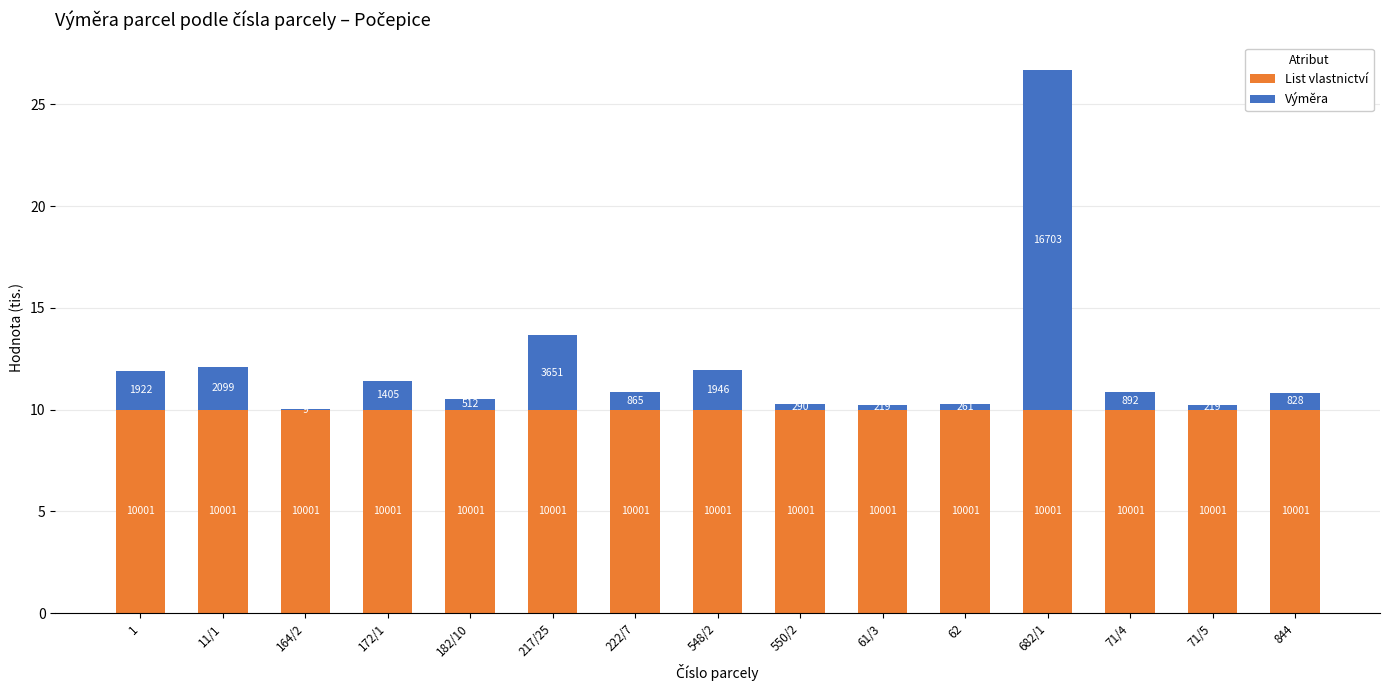

Which series has the largest total across all categories?

List vlastnictví